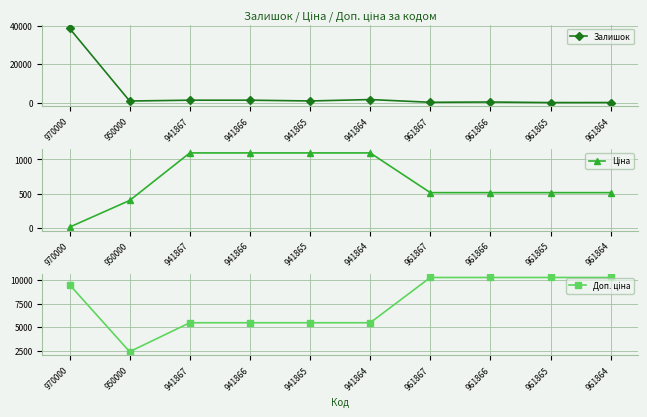

At 970000, list the series in order from smallest to largest.

Ціна, Доп. ціна, Залишок